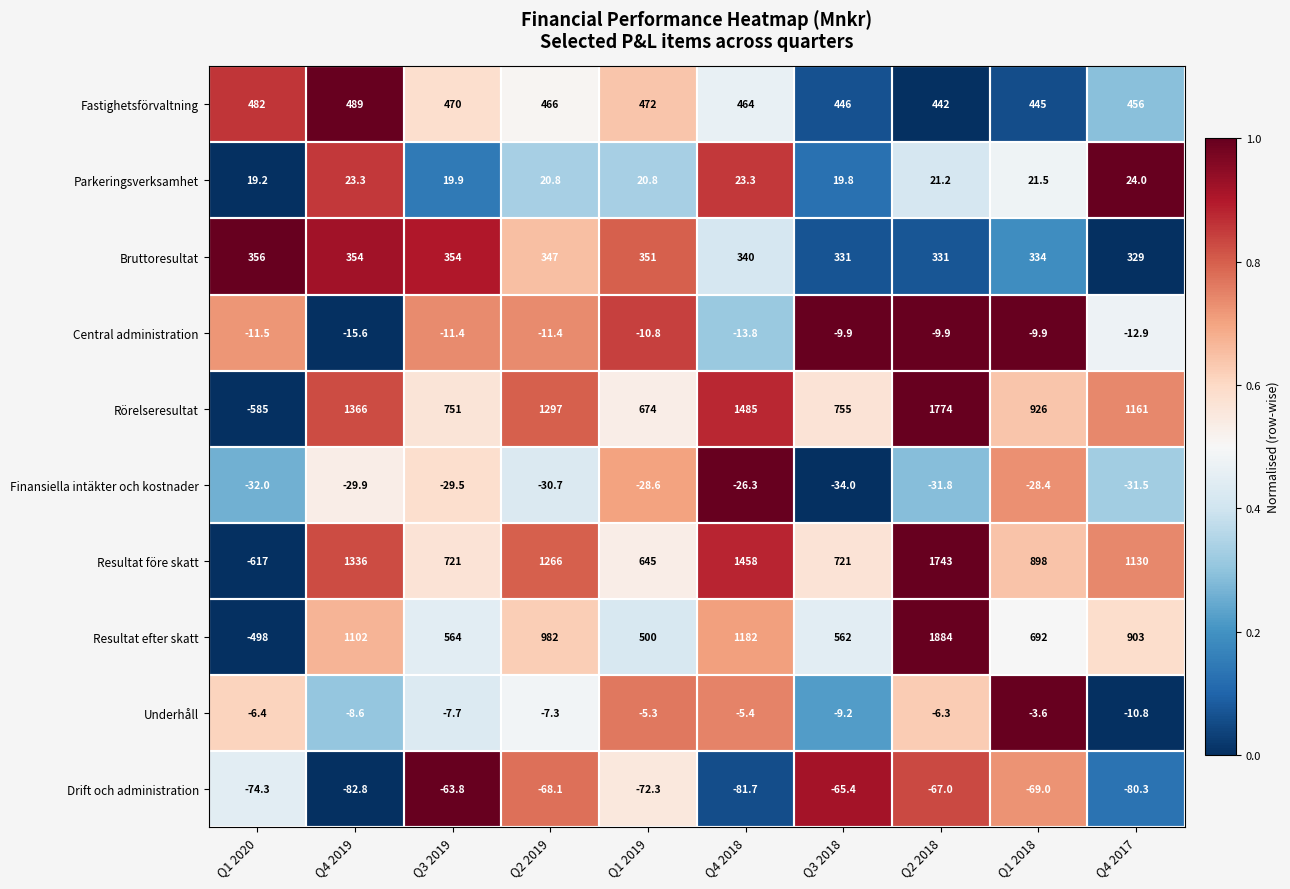

What value does the Rörelseresultat series have at Q1 2018?

926.0